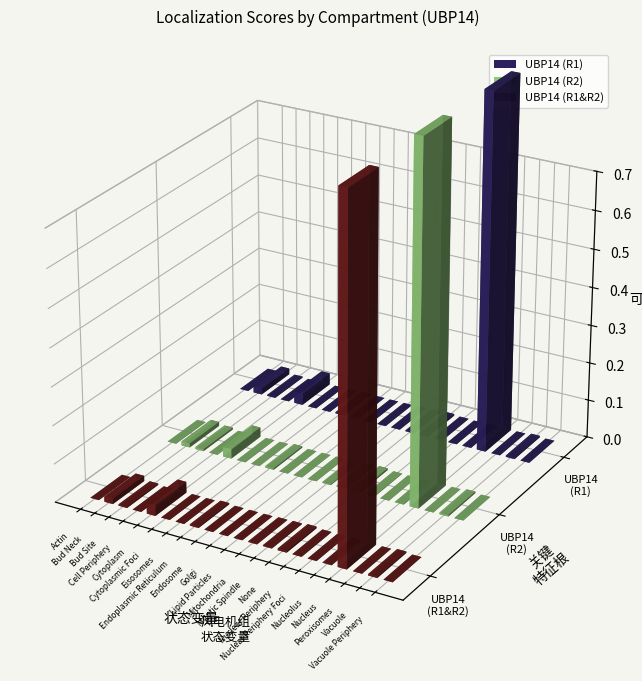

What is the label of the 20th bar from the left?

Vacuole